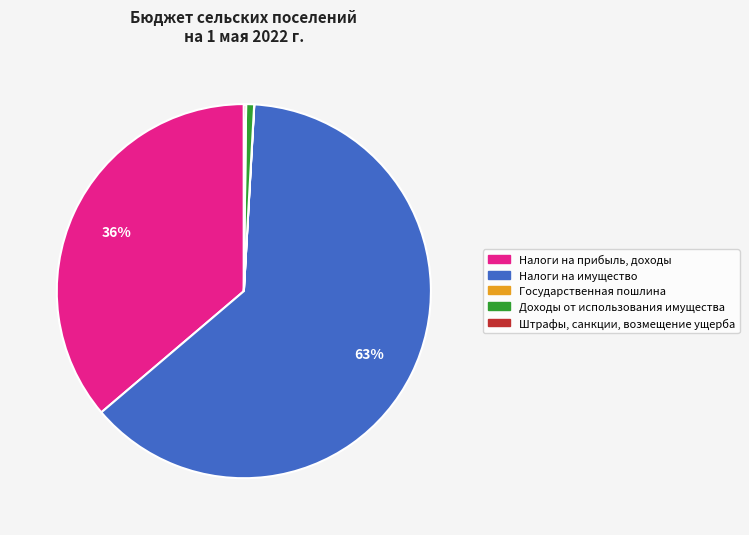

To the nearest percent, what is the average slice percentage?

20%